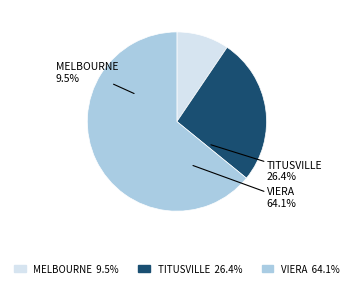

What percentage is the MELBOURNE slice, to the nearest percent?

9%